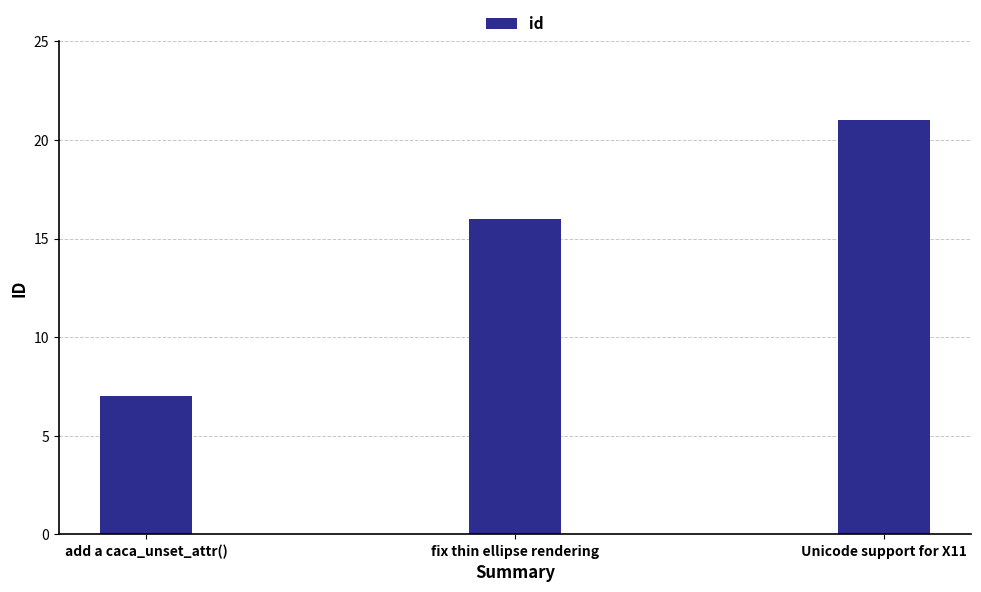

List the labels in order of value, largest first.

Unicode support for X11, fix thin ellipse rendering, add a caca_unset_attr()